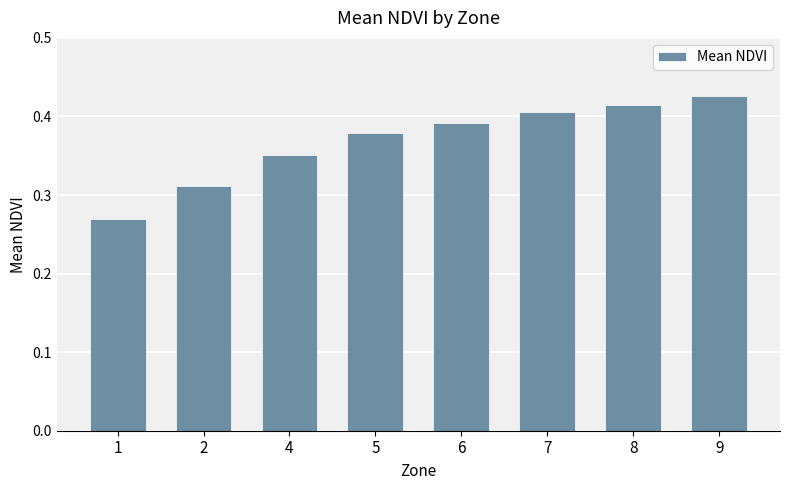

Which category has the lowest value across all series?

1